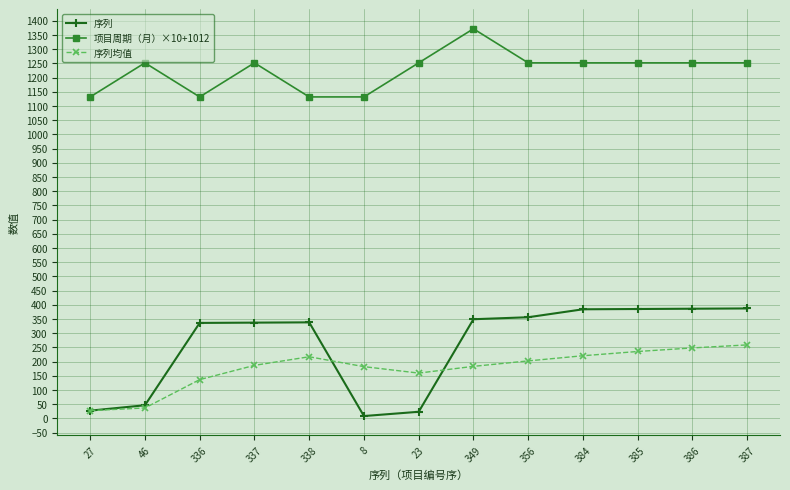

The value of 序列 at 386 is 534.4. True or false?

False